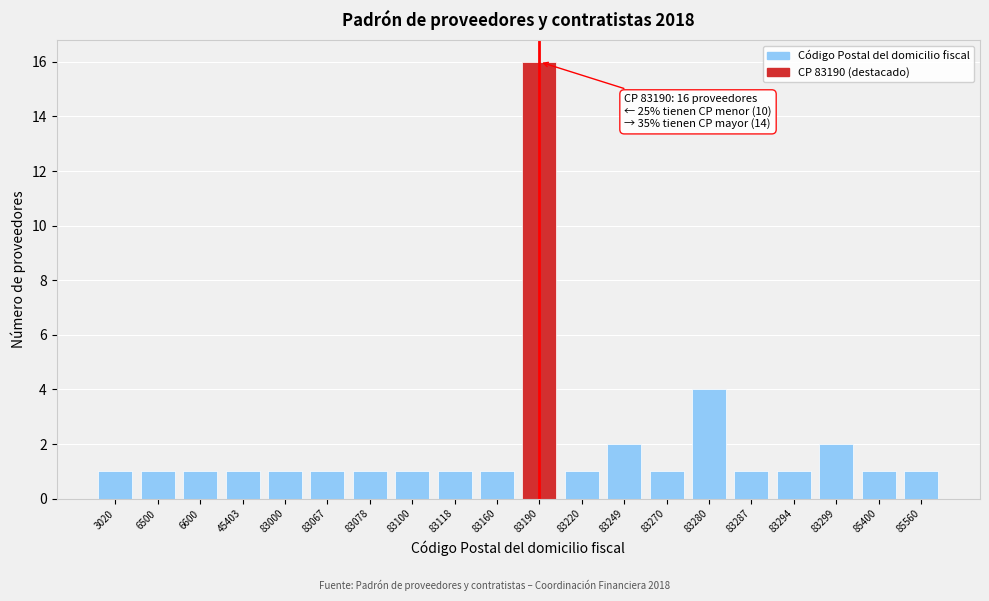

Reading left to right, extract all data points from this chart.

3020=1	6500=1	6600=1	45403=1	83000=1	83067=1	83078=1	83100=1	83118=1	83160=1	83190=16	83220=1	83249=2	83270=1	83280=4	83287=1	83294=1	83299=2	85400=1	85560=1